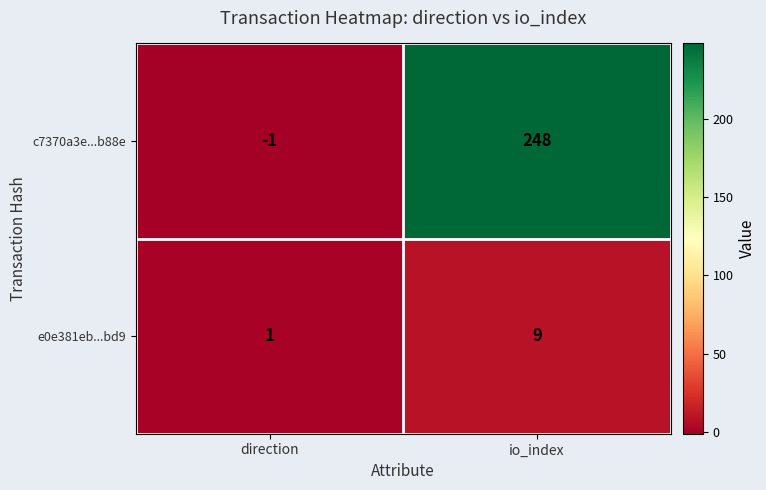

Which category has the lowest value across all series?

direction